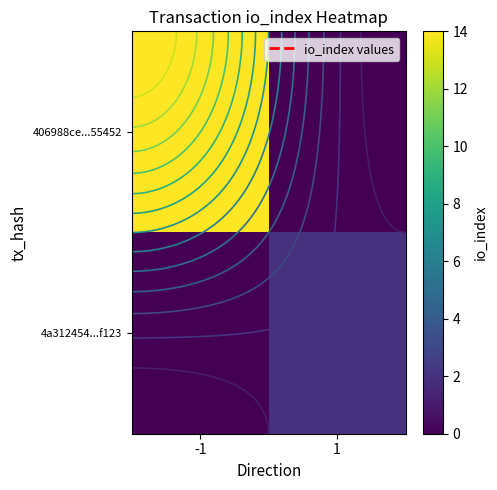

At which category is the sum across all series the highest?

-1